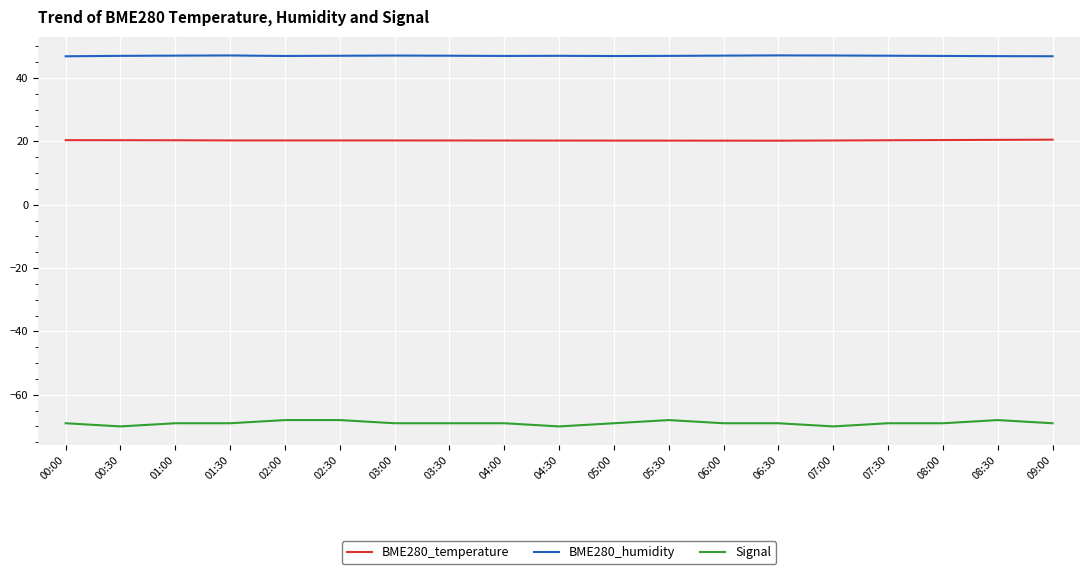

What position from the left is 07:30?

16